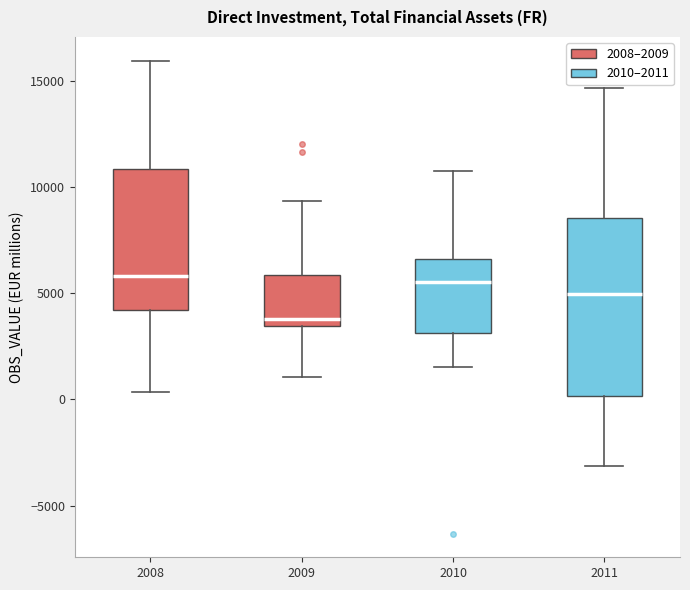

Where does the upper whisker of the box at x = 2010 end on the y-axis? The values are not printed on the chart, so give them approximately, as read against the axis.

10500